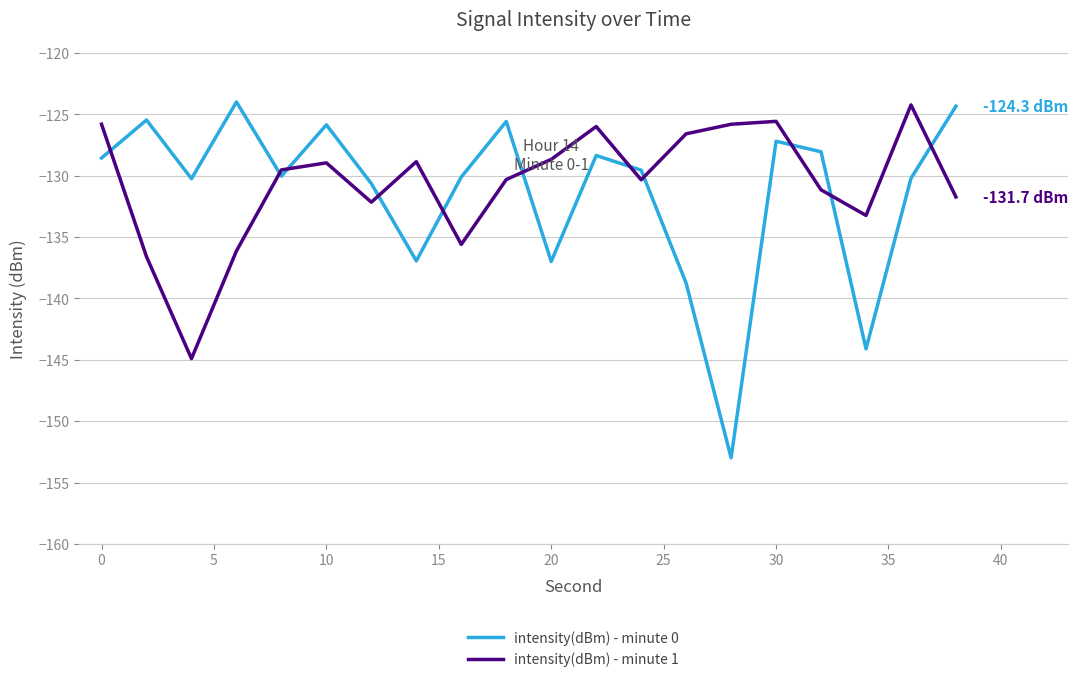

What is the sum of all intensity(dBm) - minute 1 values?

-2612.1